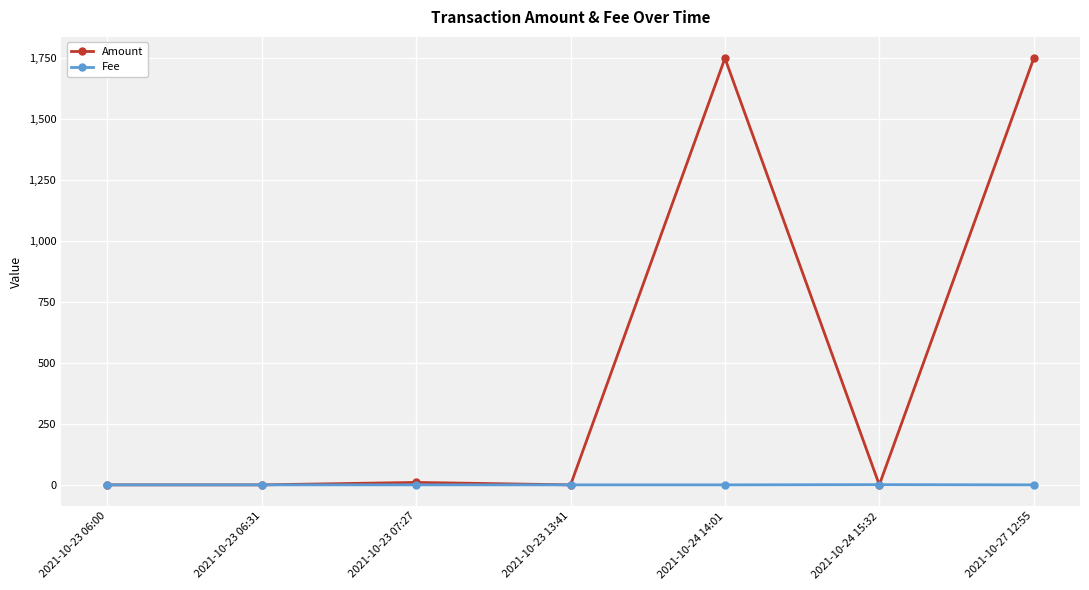

In Fee, how many points are lower than both neighbors (excluding endpoints)?

2